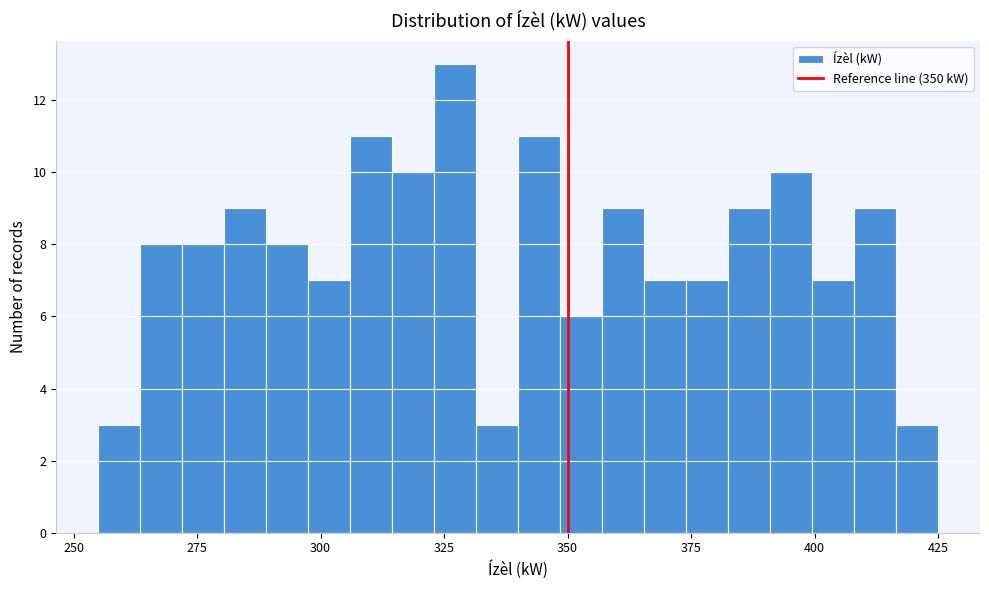

Read against the x-axis, roughly where is the centre of the tallest bar?

325